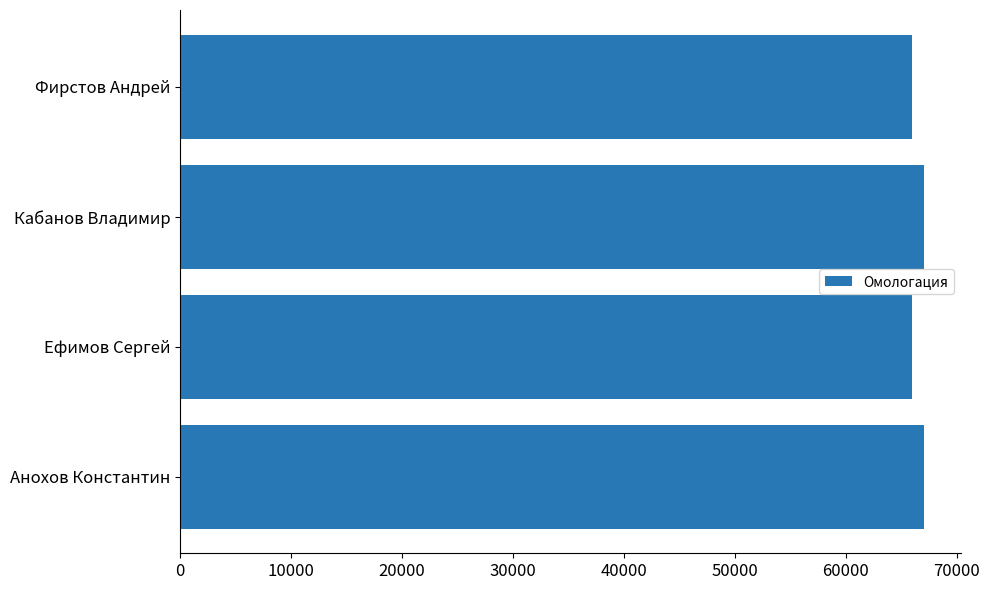

The value at Фирстов Андрей is 114261. True or false?

False